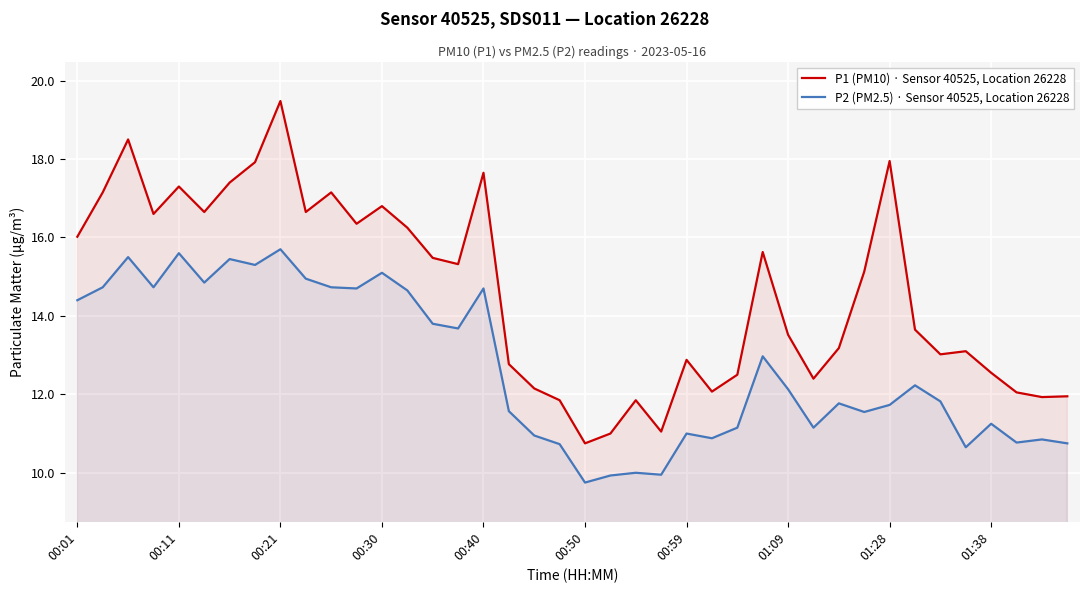

What is the approximate value of P2 (PM2.5) · Sensor 40525, Location 26228 at 19?

10.7